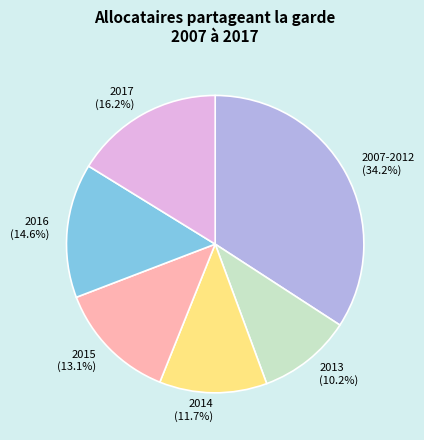

Which category has the biggest portion of the pie?

2007-2012 (34.2%)